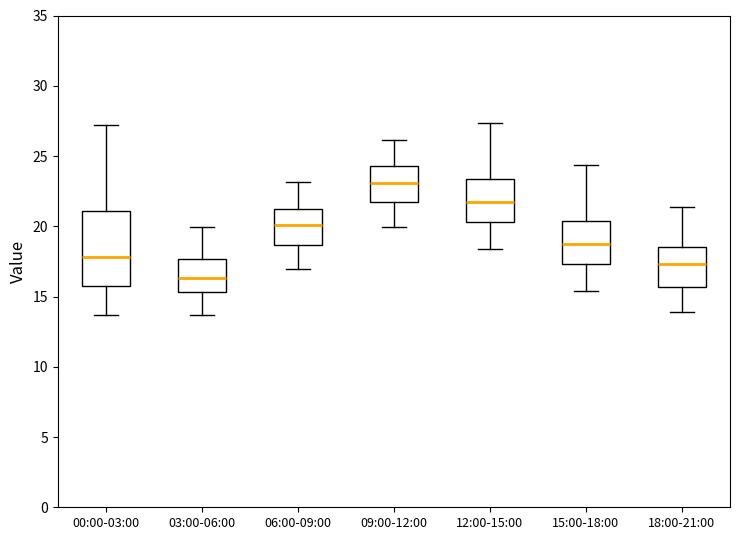

Which box's median line is the lowest?

03:00-06:00